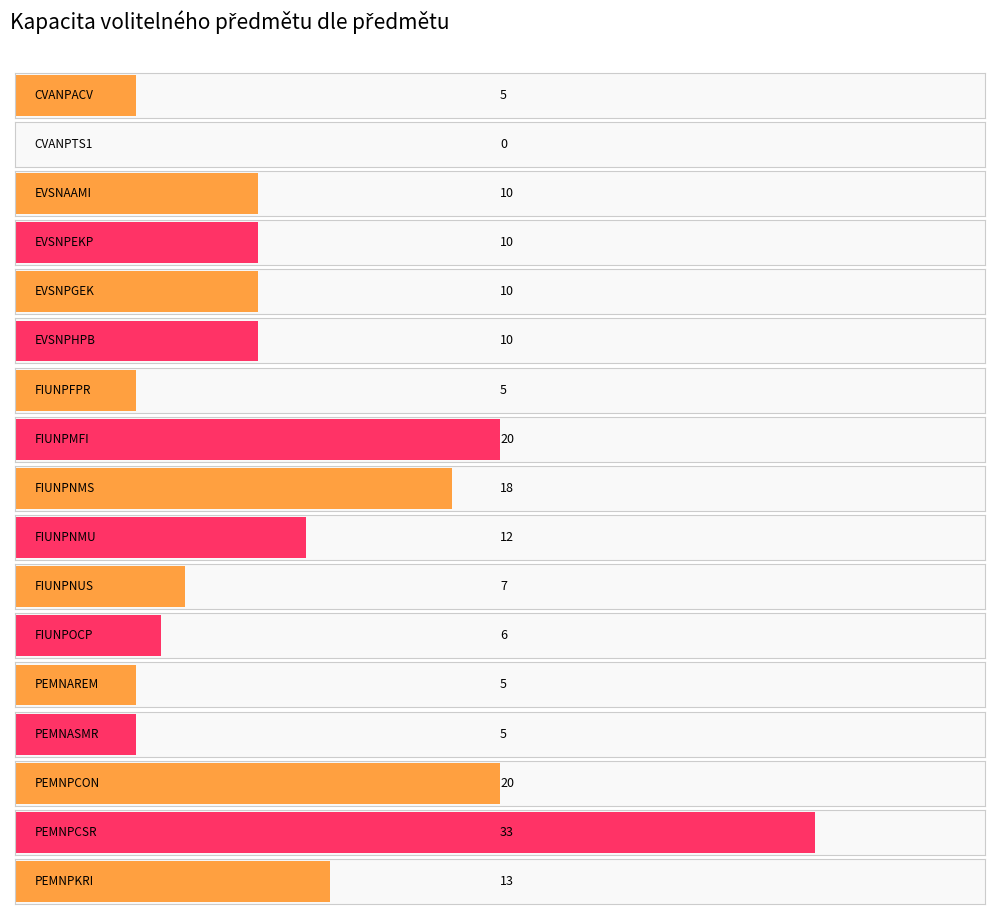

True or false: the data shows 5 at FIUNPFPR.

True